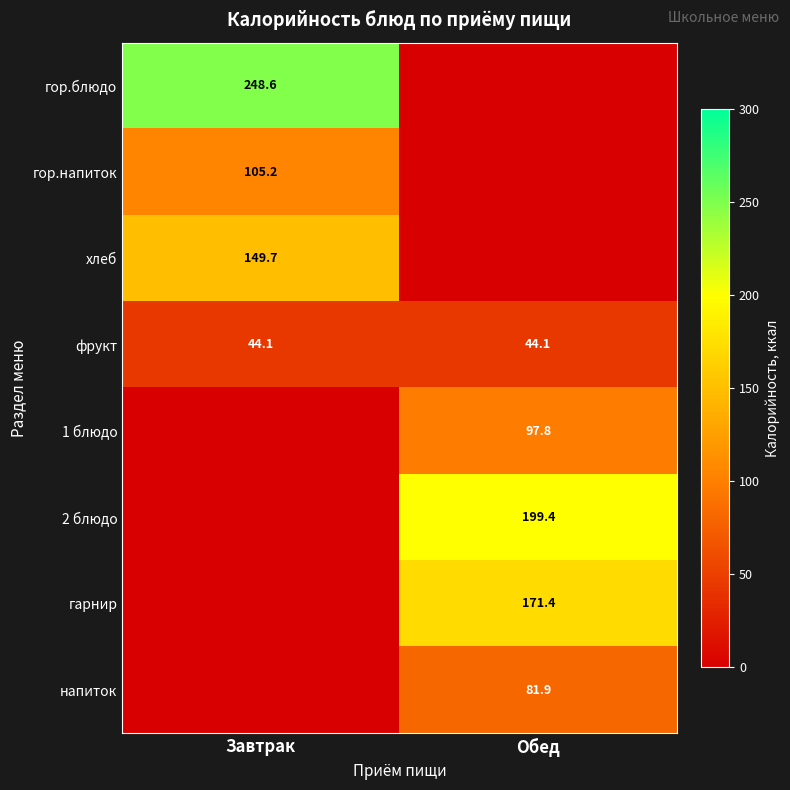

Is the value of хлеб at Завтрак greater than the value of фрукт at Завтрак?

Yes